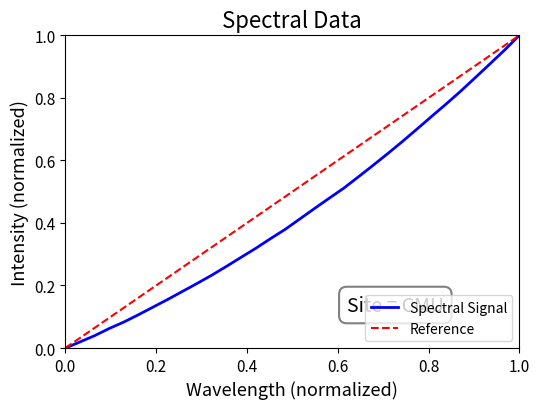

Reading right to left, transcribe all the data shown in this chart.

1.0	1.0	0.9	0.9	0.8	0.8	0.7	0.7	0.7	0.6	0.6	0.5	0.5	0.5	0.4	0.4	0.4	0.3	0.3	0.3	0.3	0.2	0.2	0.2	0.2	0.1	0.1	0.1	0.1	0.0	0.0	0.0